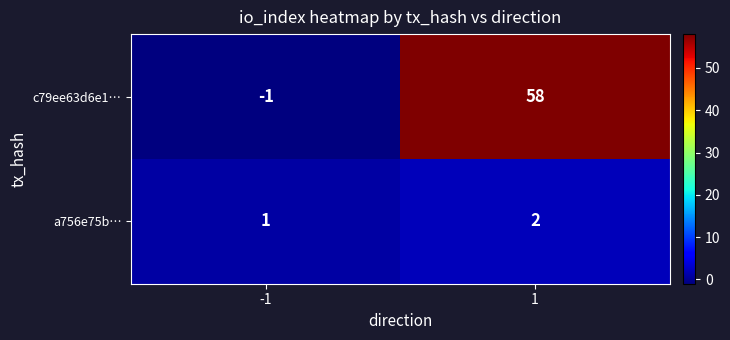

What is the smallest value displayed?

-1